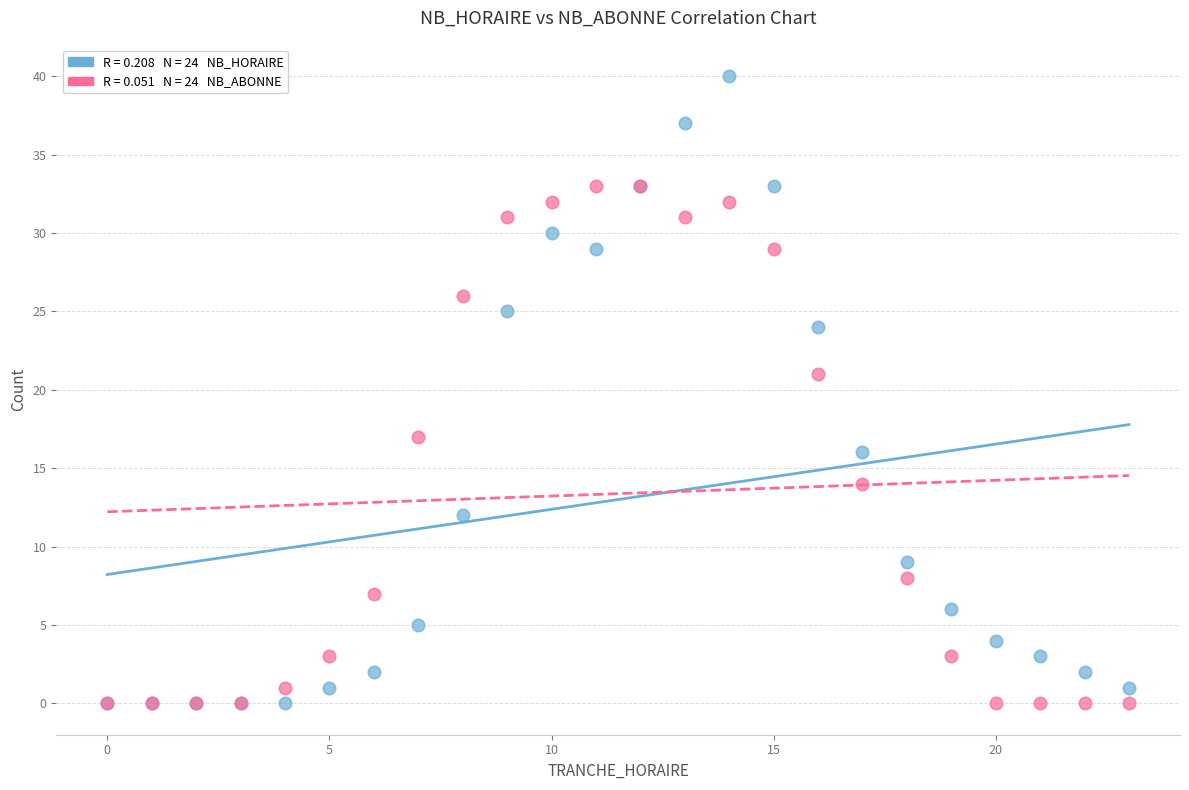

Across all series, what Y value is closest to 20?

21